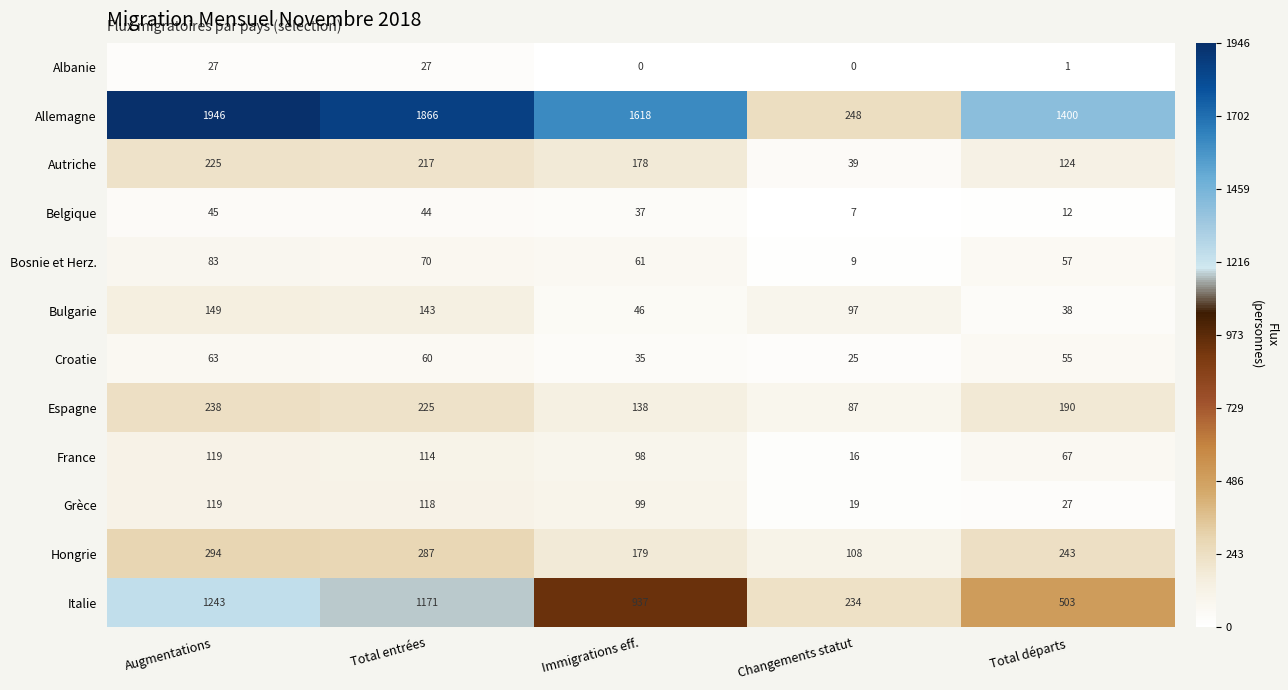

Where does the Croatie series first go above 55?

Augmentations